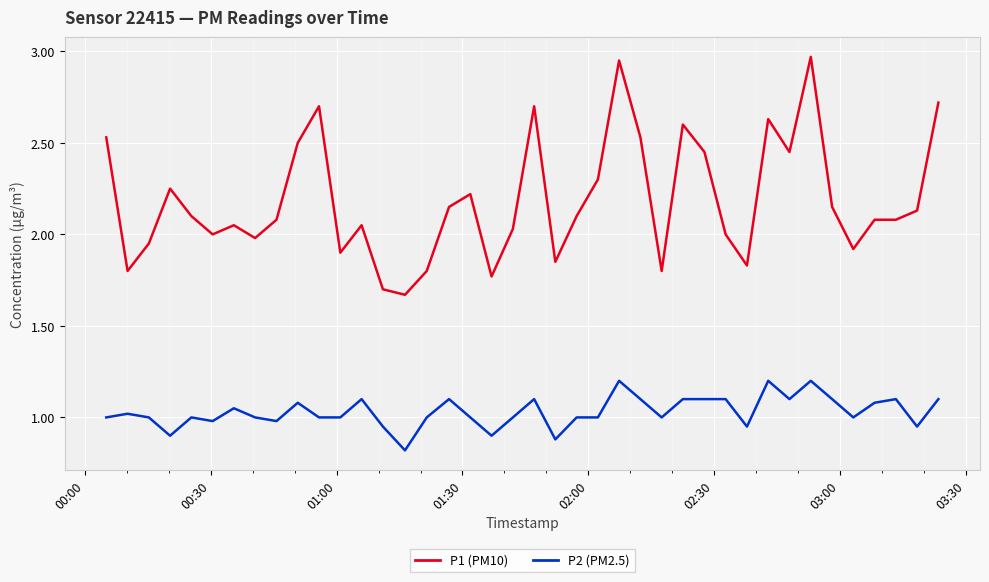

Which series has the largest range (max minus min)?

P1 (PM10)